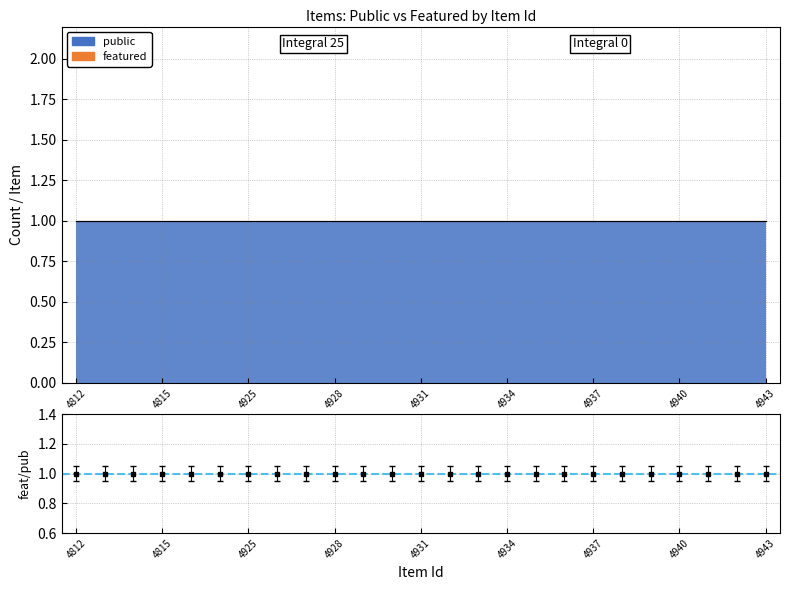

Reading right to left, list all the values displayed in this chart.

public: 4943=1	4942=1	4941=1	4940=1	4939=1	4938=1	4937=1	4936=1	4935=1	4934=1	4933=1	4932=1	4931=1	4930=1	4929=1	4928=1	4927=1	4926=1	4925=1	4921=1	4873=1	4815=1	4814=1	4813=1	4812=1
featured: 4943=0	4942=0	4941=0	4940=0	4939=0	4938=0	4937=0	4936=0	4935=0	4934=0	4933=0	4932=0	4931=0	4930=0	4929=0	4928=0	4927=0	4926=0	4925=0	4921=0	4873=0	4815=0	4814=0	4813=0	4812=0